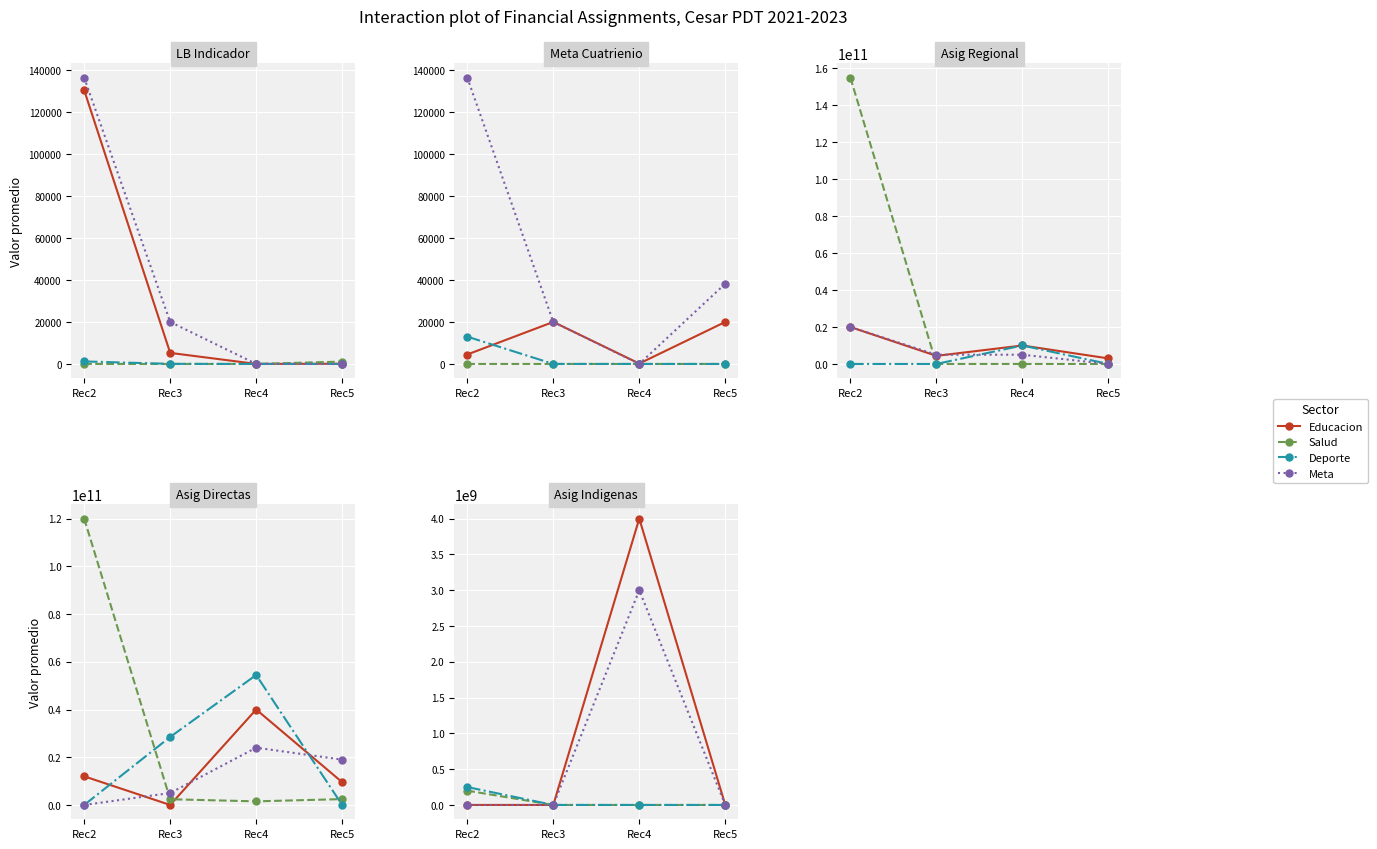

Which series has the largest total across all categories?

Educacion